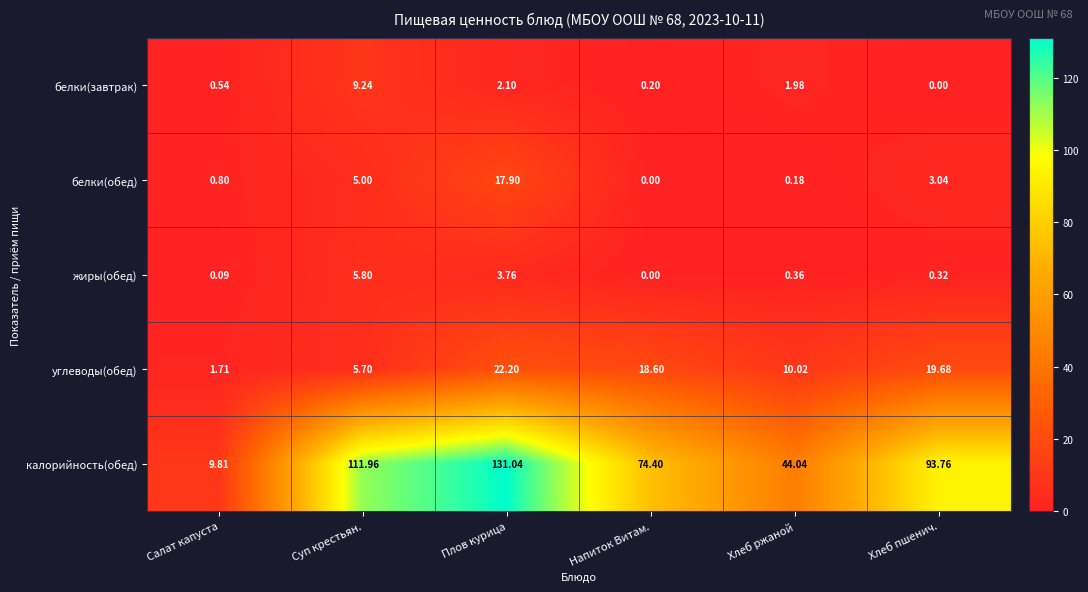

Which series has the widest spread of values?

калорийность(обед)